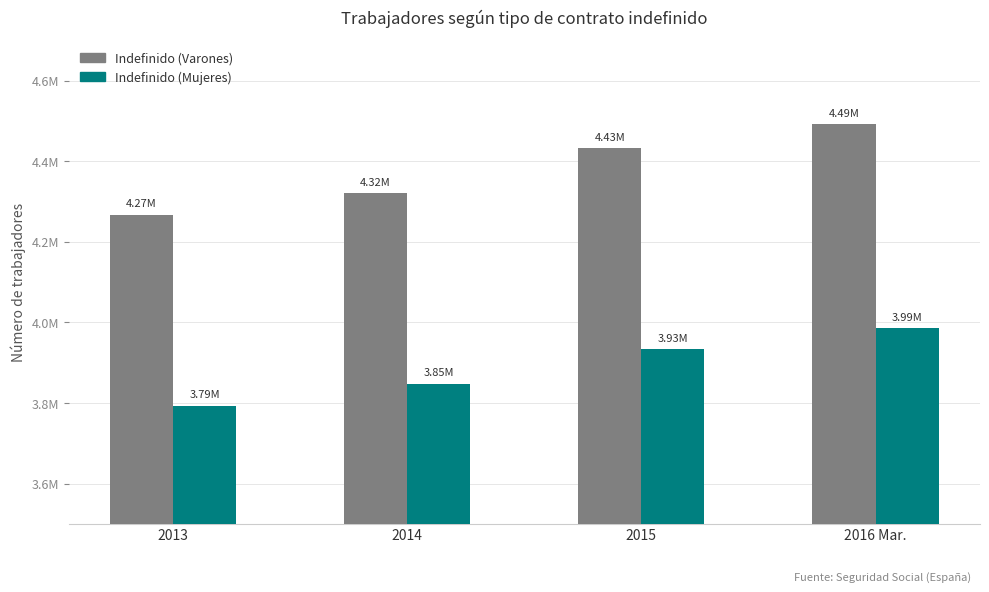

What is the sum of all Indefinido (Varones) values?

17512332